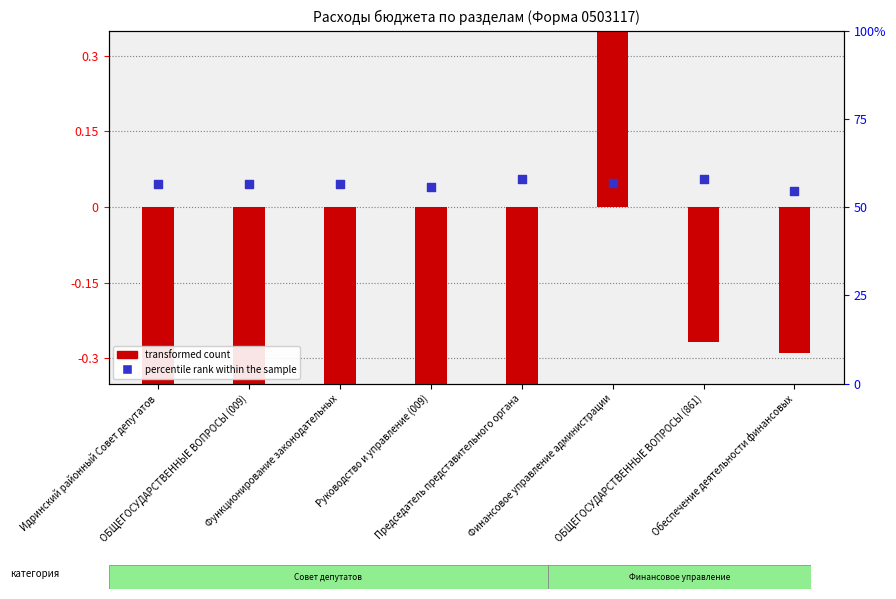

What are all the series names shown in the legend?

transformed count, percentile rank within the sample